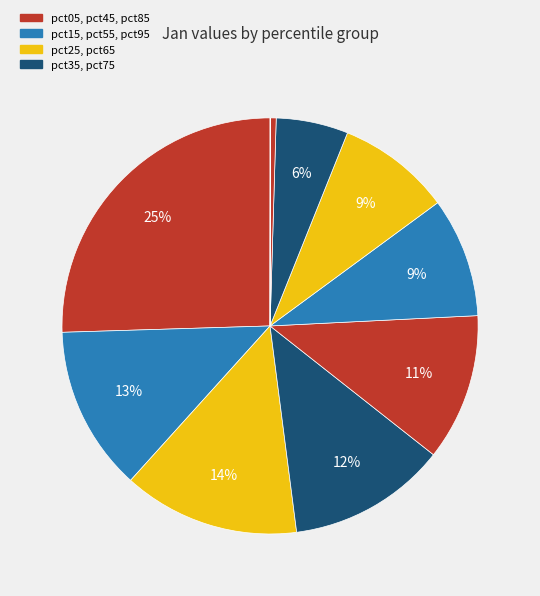

Which category has the smallest portion of the pie?

pct95